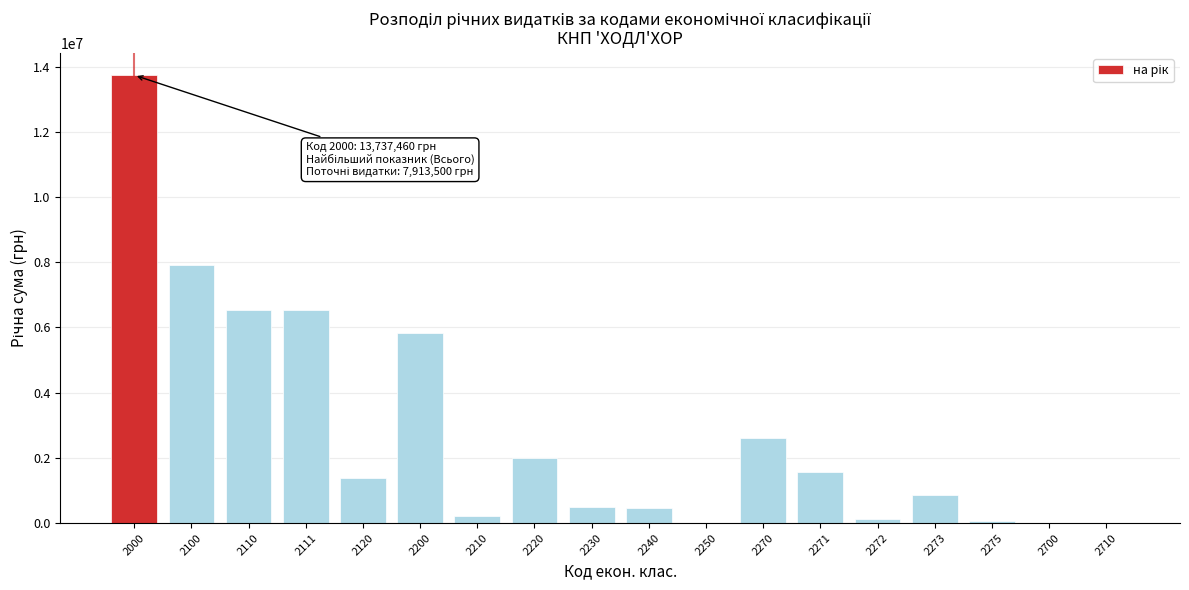

What is the change in value from 2110 to 2200?

-720240